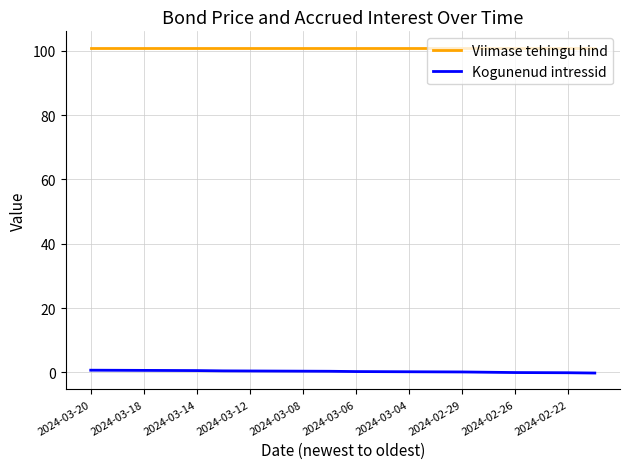

List the series in order of their peak value, highest first.

Viimase tehingu hind, Kogunenud intressid